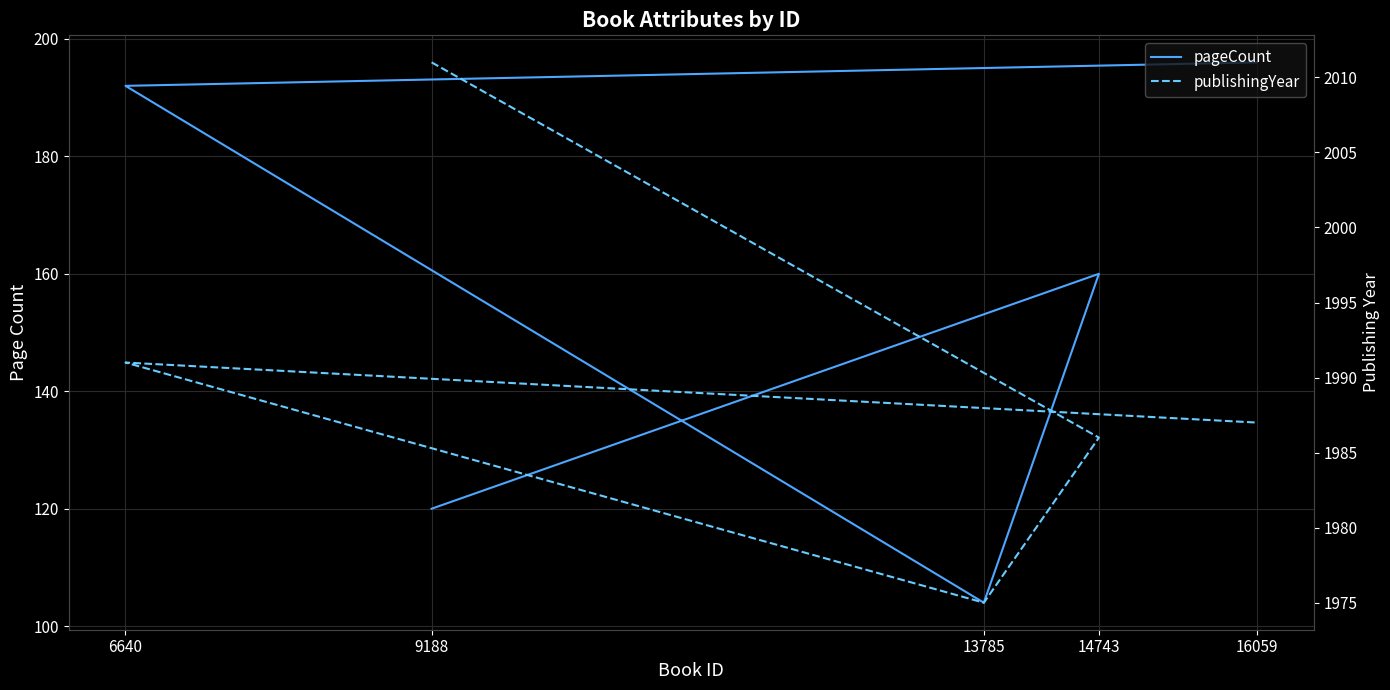

Reading left to right, extract all data points from this chart.

pageCount: 9188=120	14743=160	13785=104	6640=192	16059=196
publishingYear: 9188=2011	14743=1986	13785=1975	6640=1991	16059=1987